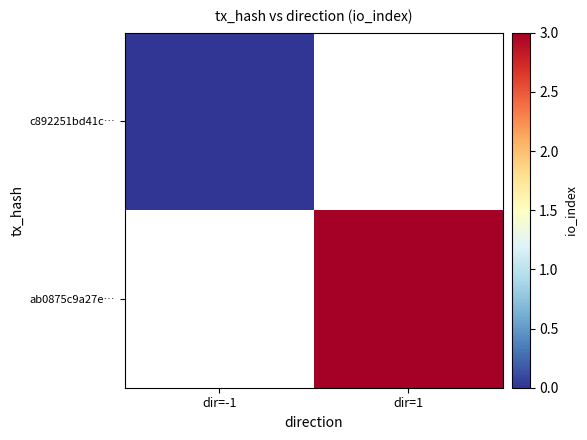

List the series in order of their overall mean, highest first.

c892251bd41c…, ab0875c9a27e…